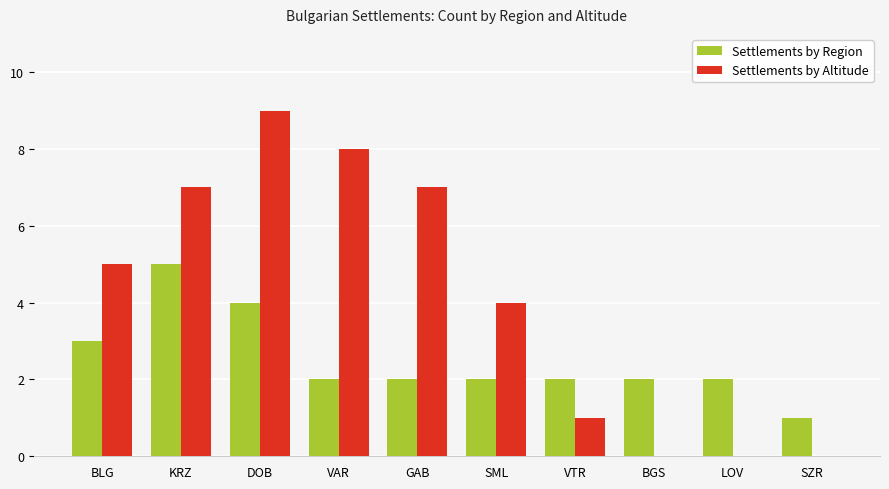

True or false: Settlements by Region has a value of 3 at LOV.

False